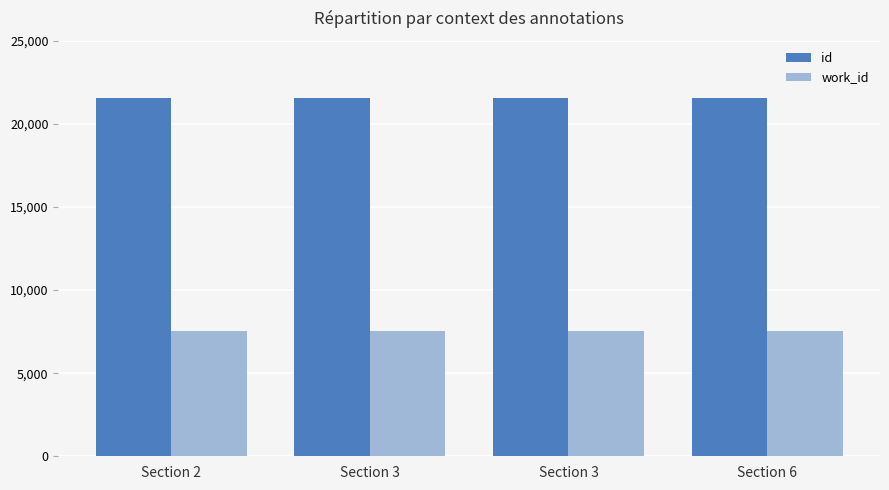

At how many categories does at least one series exceed 13911?

4